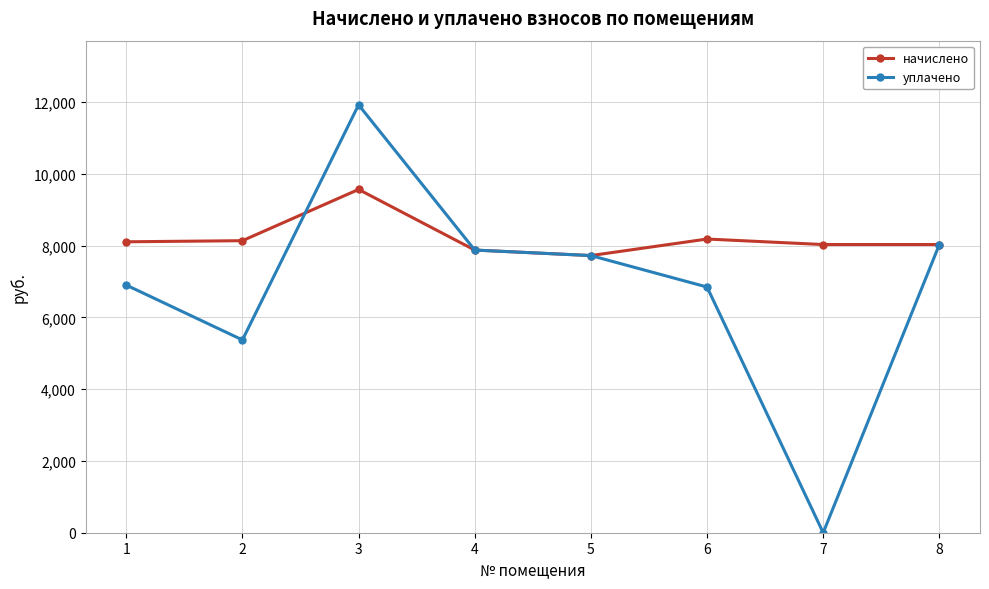

Count the number of data series in this chart.

2